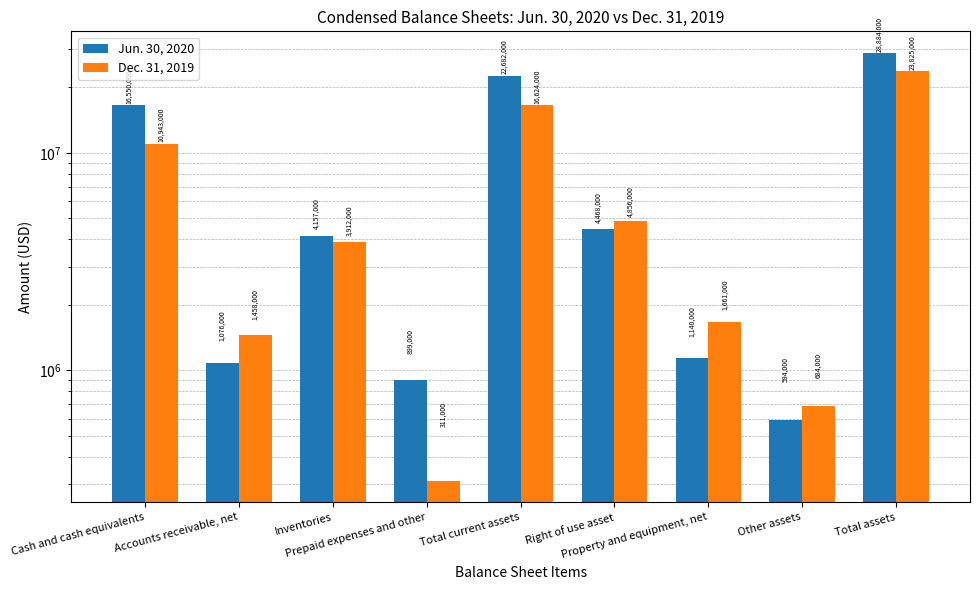

How many values in the Jun. 30, 2020 series exceed 4157000?

4